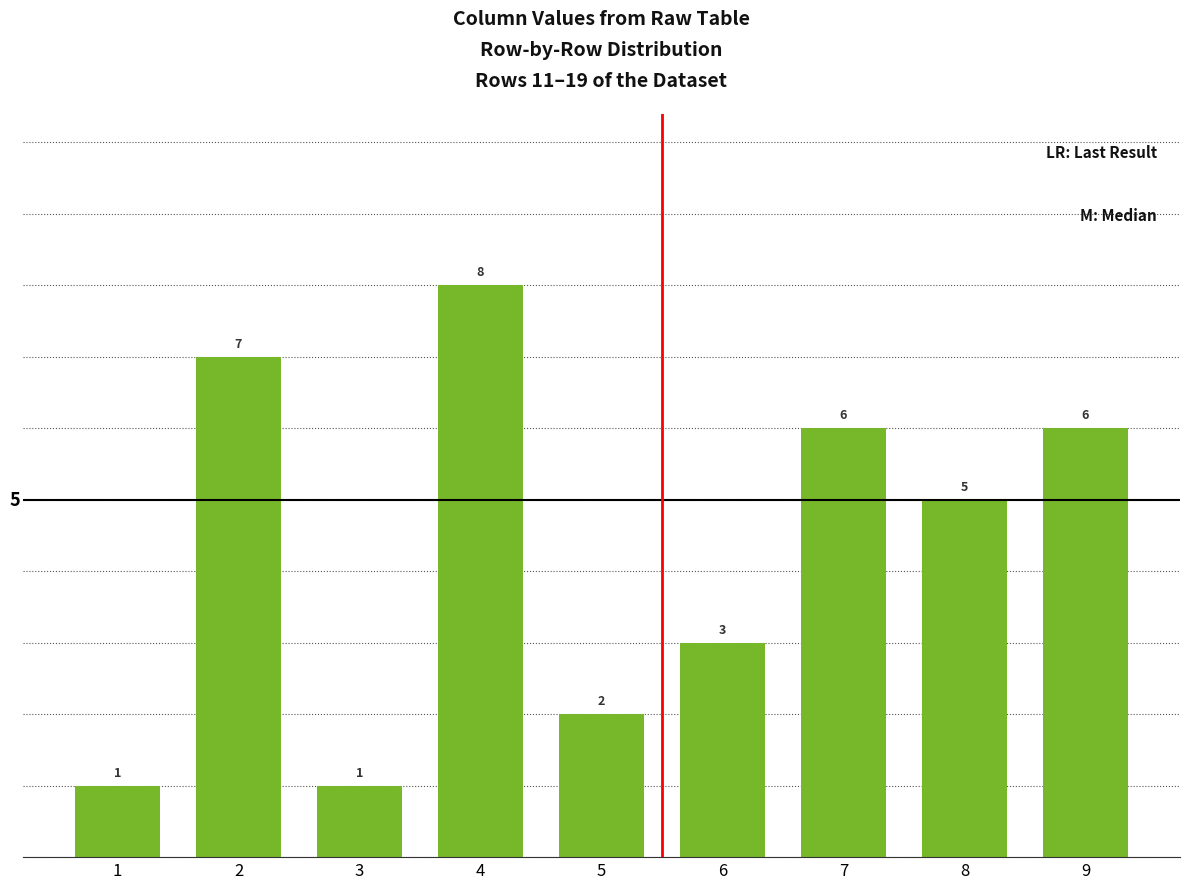

Reading left to right, transcribe all the data shown in this chart.

1=1	2=7	3=1	4=8	5=2	6=3	7=6	8=5	9=6